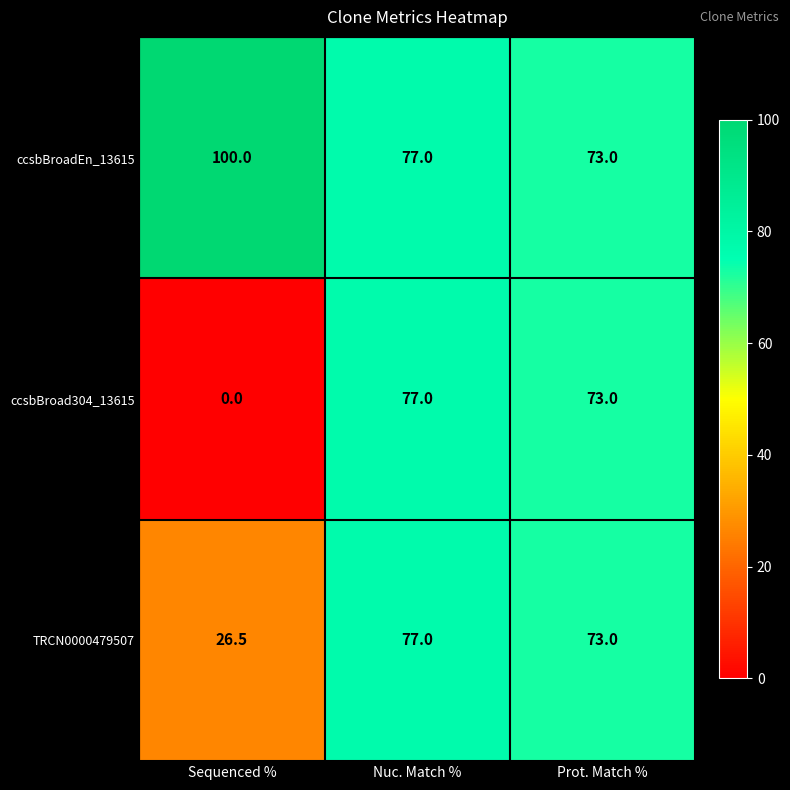

At which category does the chart reach its peak across all series?

Sequenced %